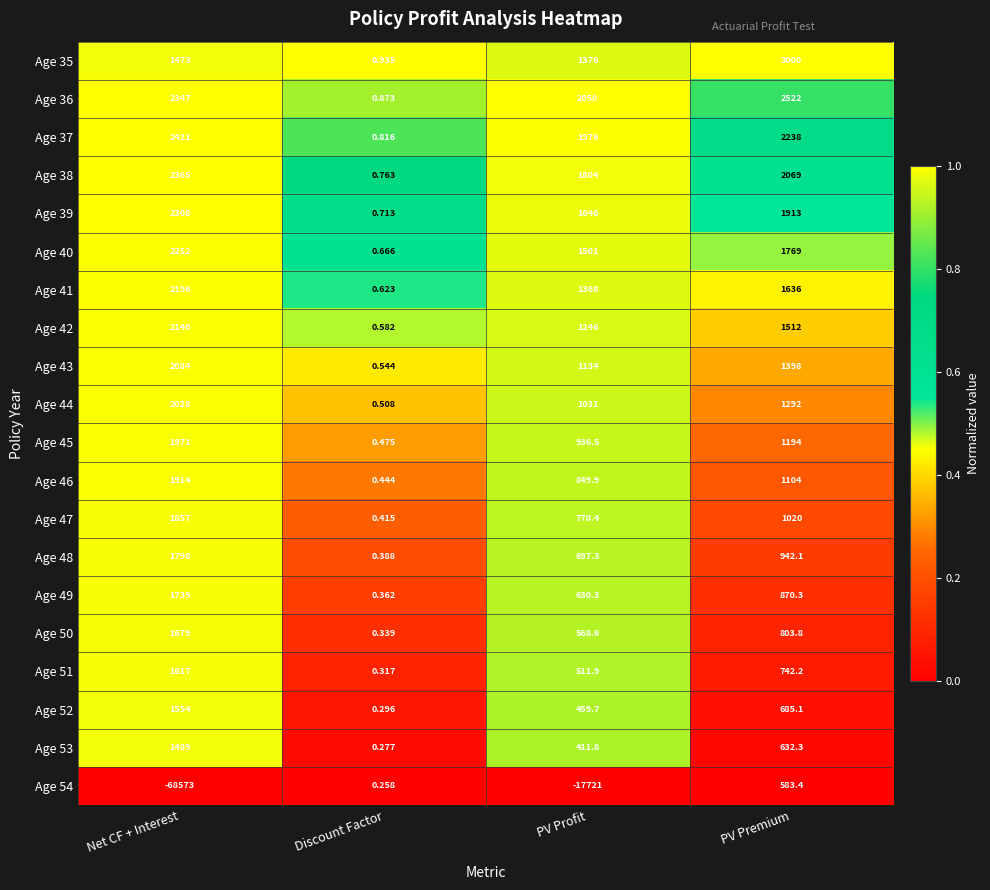

Which series has the largest total across all categories?

Age 36